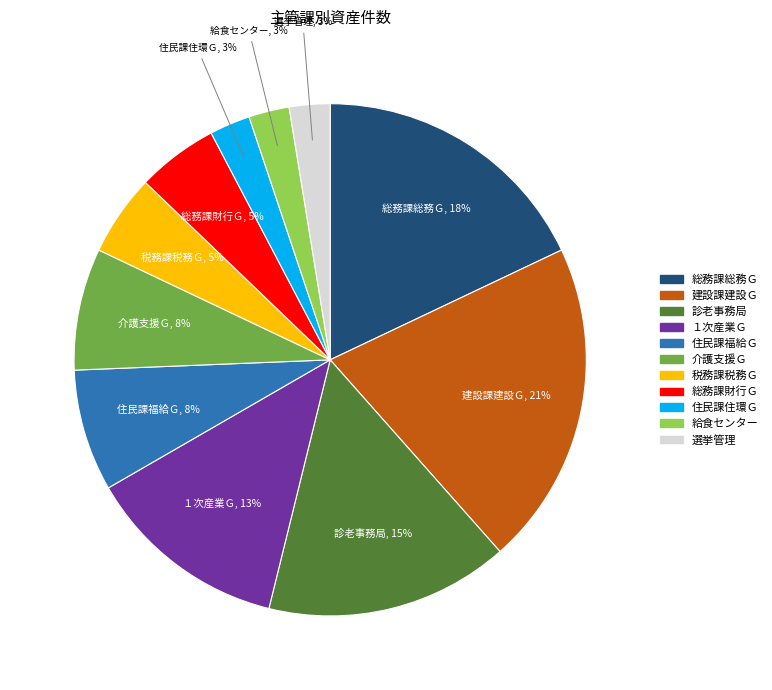

To the nearest percent, what is the difference between the 介護支援Ｇ and 建設課建設Ｇ slice percentages?

13%